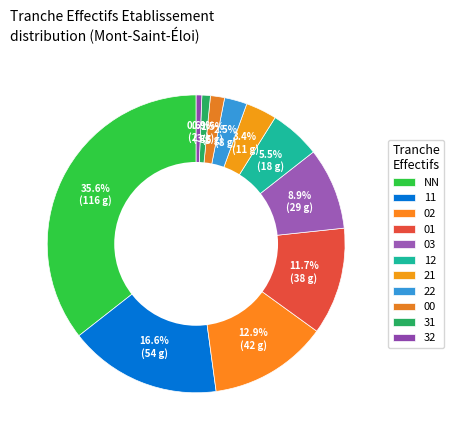

Count the number of slices in the pie.

11